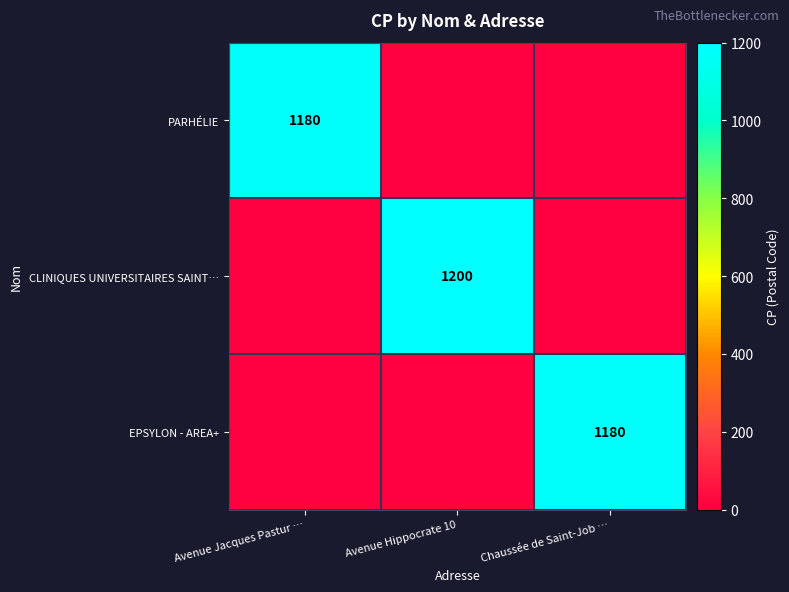

True or false: CLINIQUES UNIVERSITAIRES SAINT… has a value of 1200 at Avenue Hippocrate 10.

True